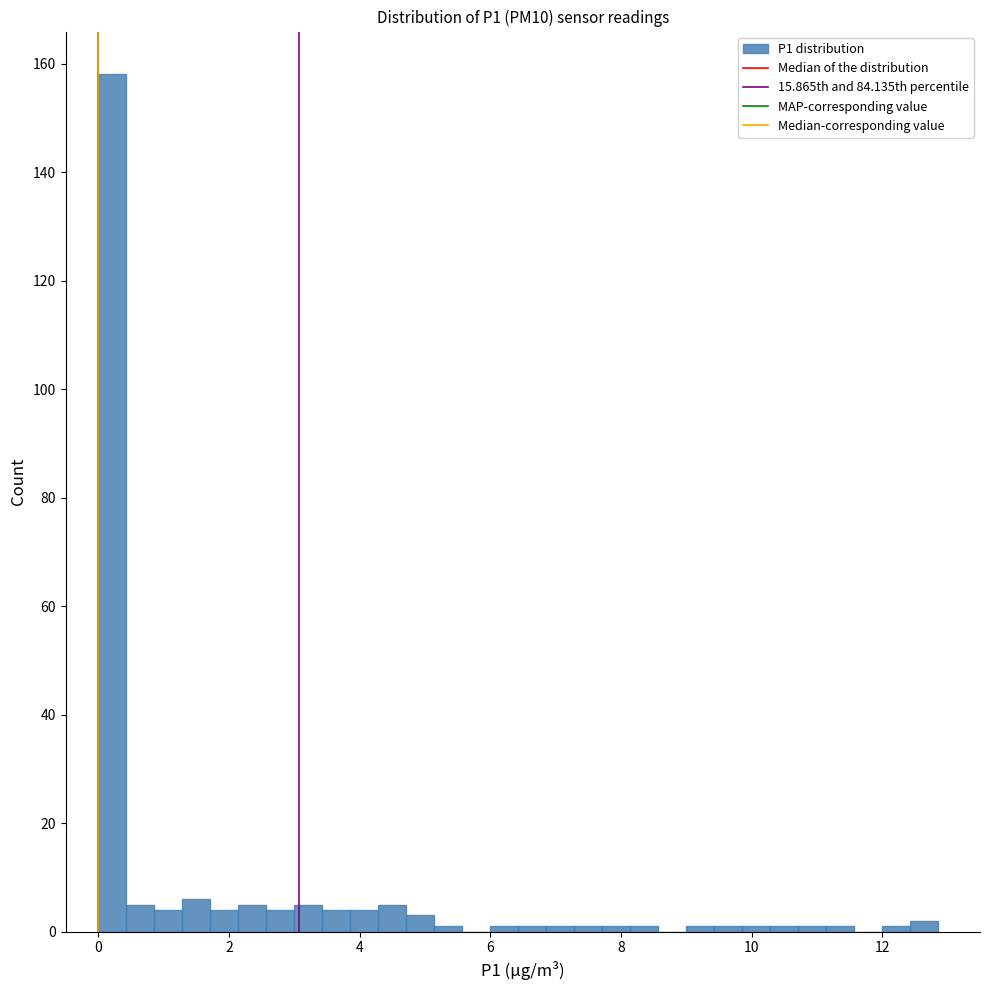

Around what value on the x-axis is the tallest bar? Give the approximate position of its centre, as read against the axis.

0.2